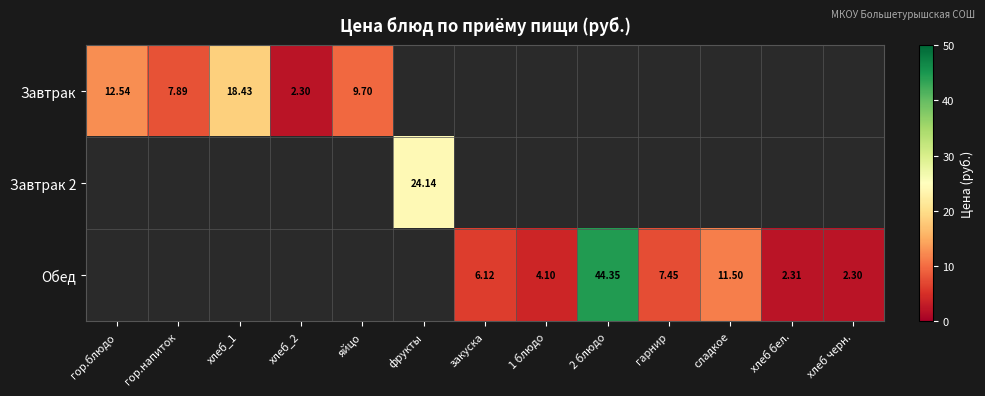

At which category does the chart reach its minimum across all series?

хлеб_2